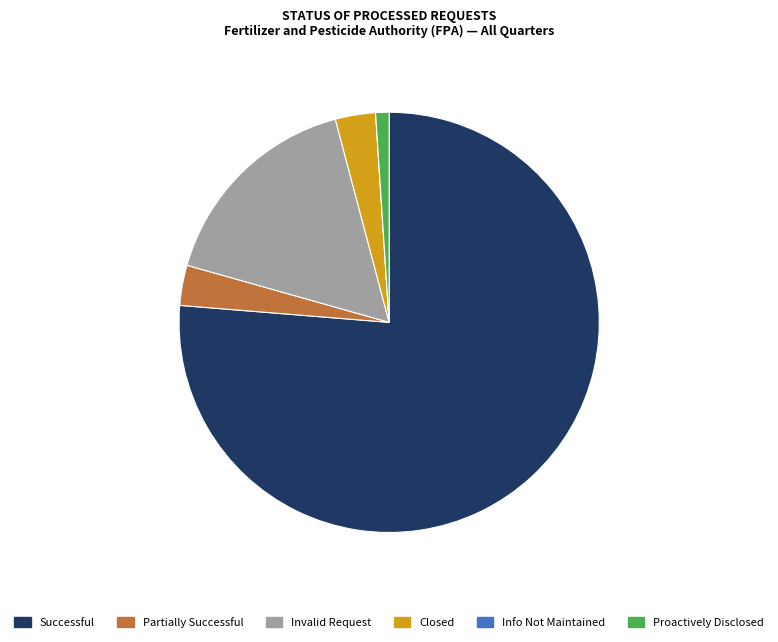

Which has a higher value, Proactively Disclosed or Successful?

Successful